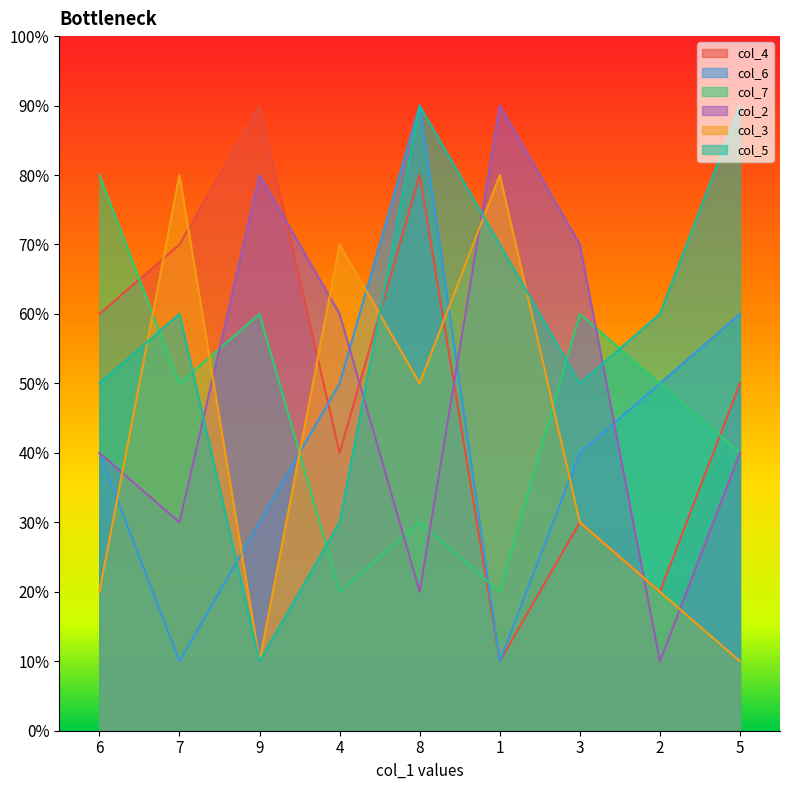

Where is the first local minimum for col_4?

4